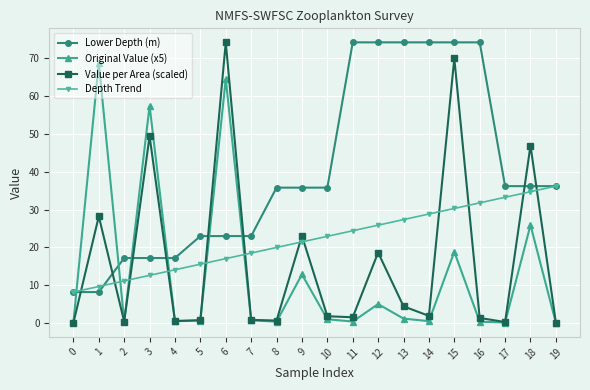

How many lines are shown in the chart?

4